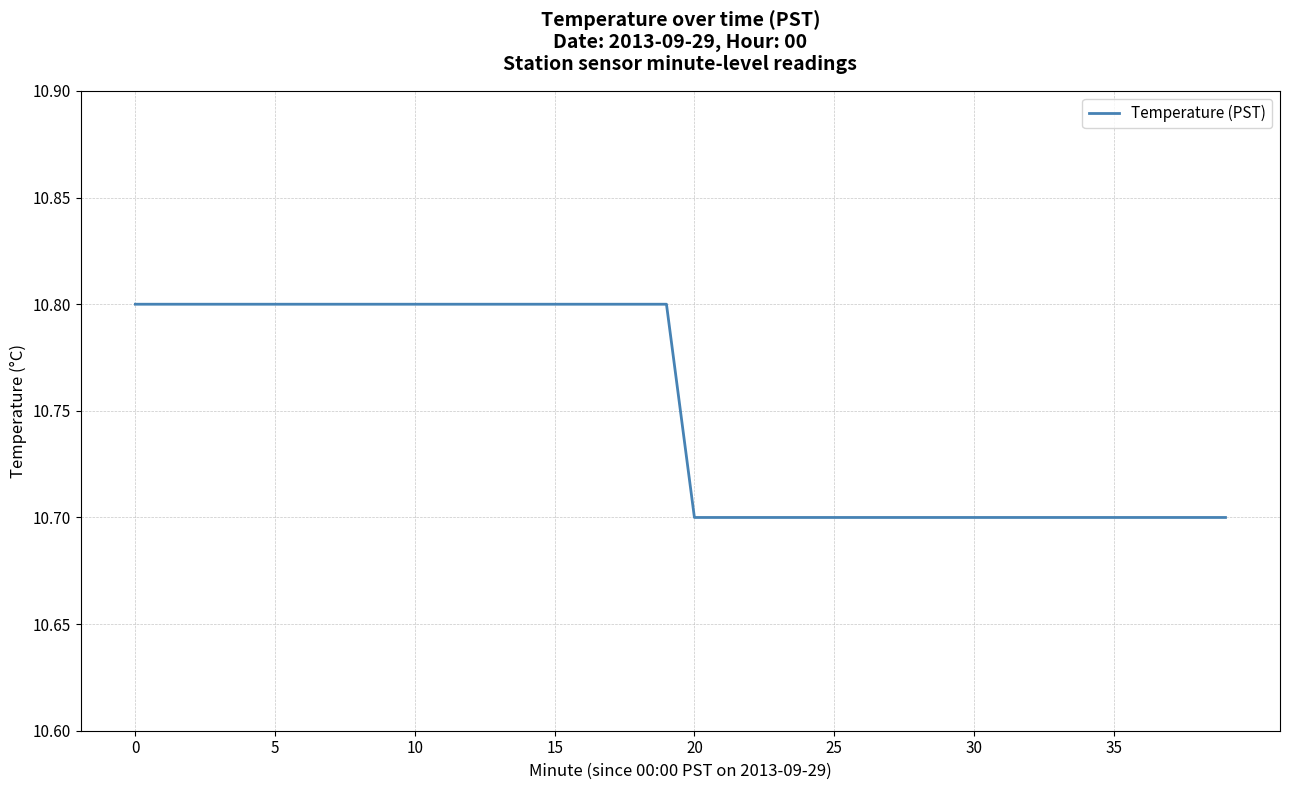

What is the maximum value shown in the chart?

10.8